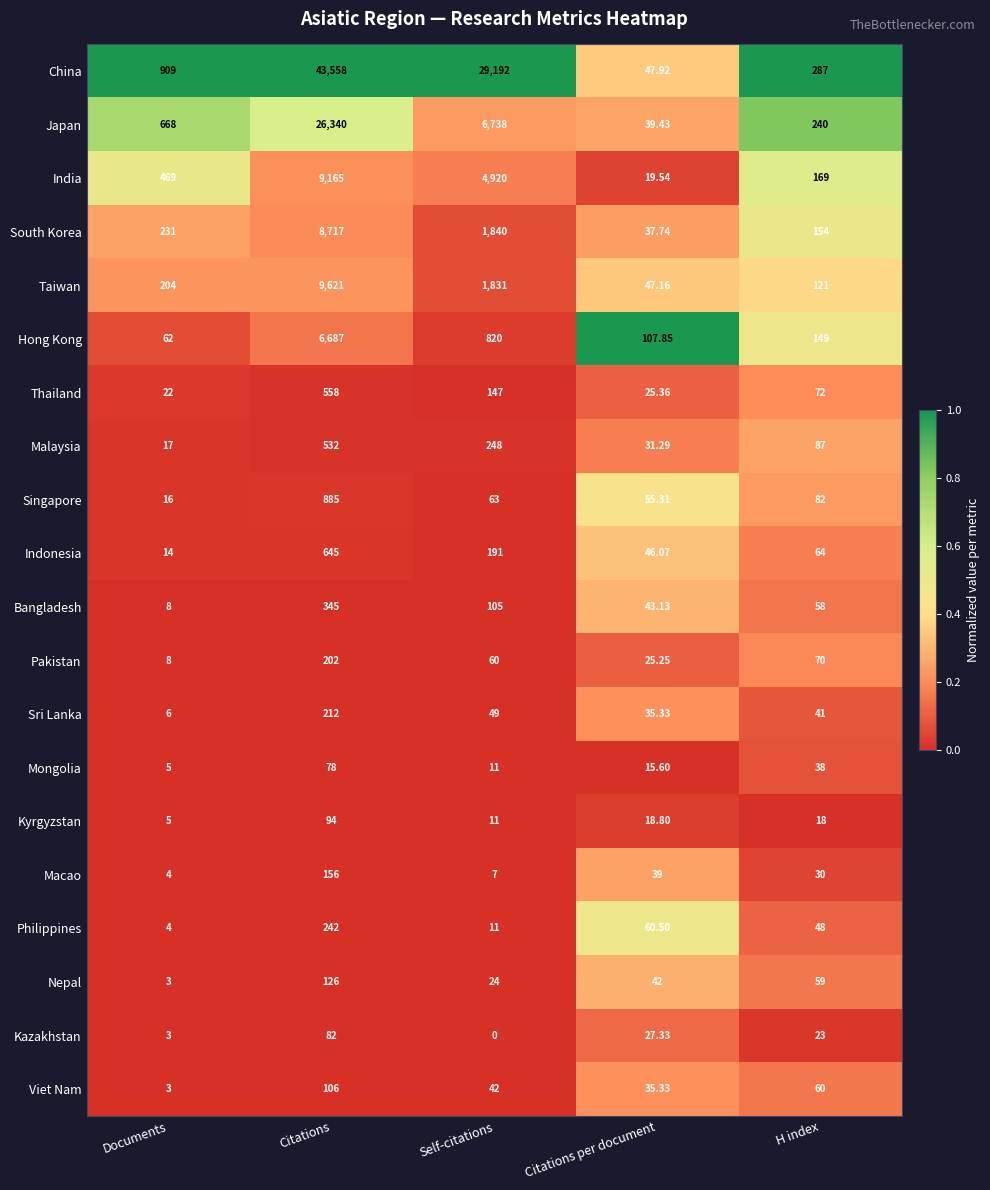

Between Citations and H index, which series saw the biggest shift?

China